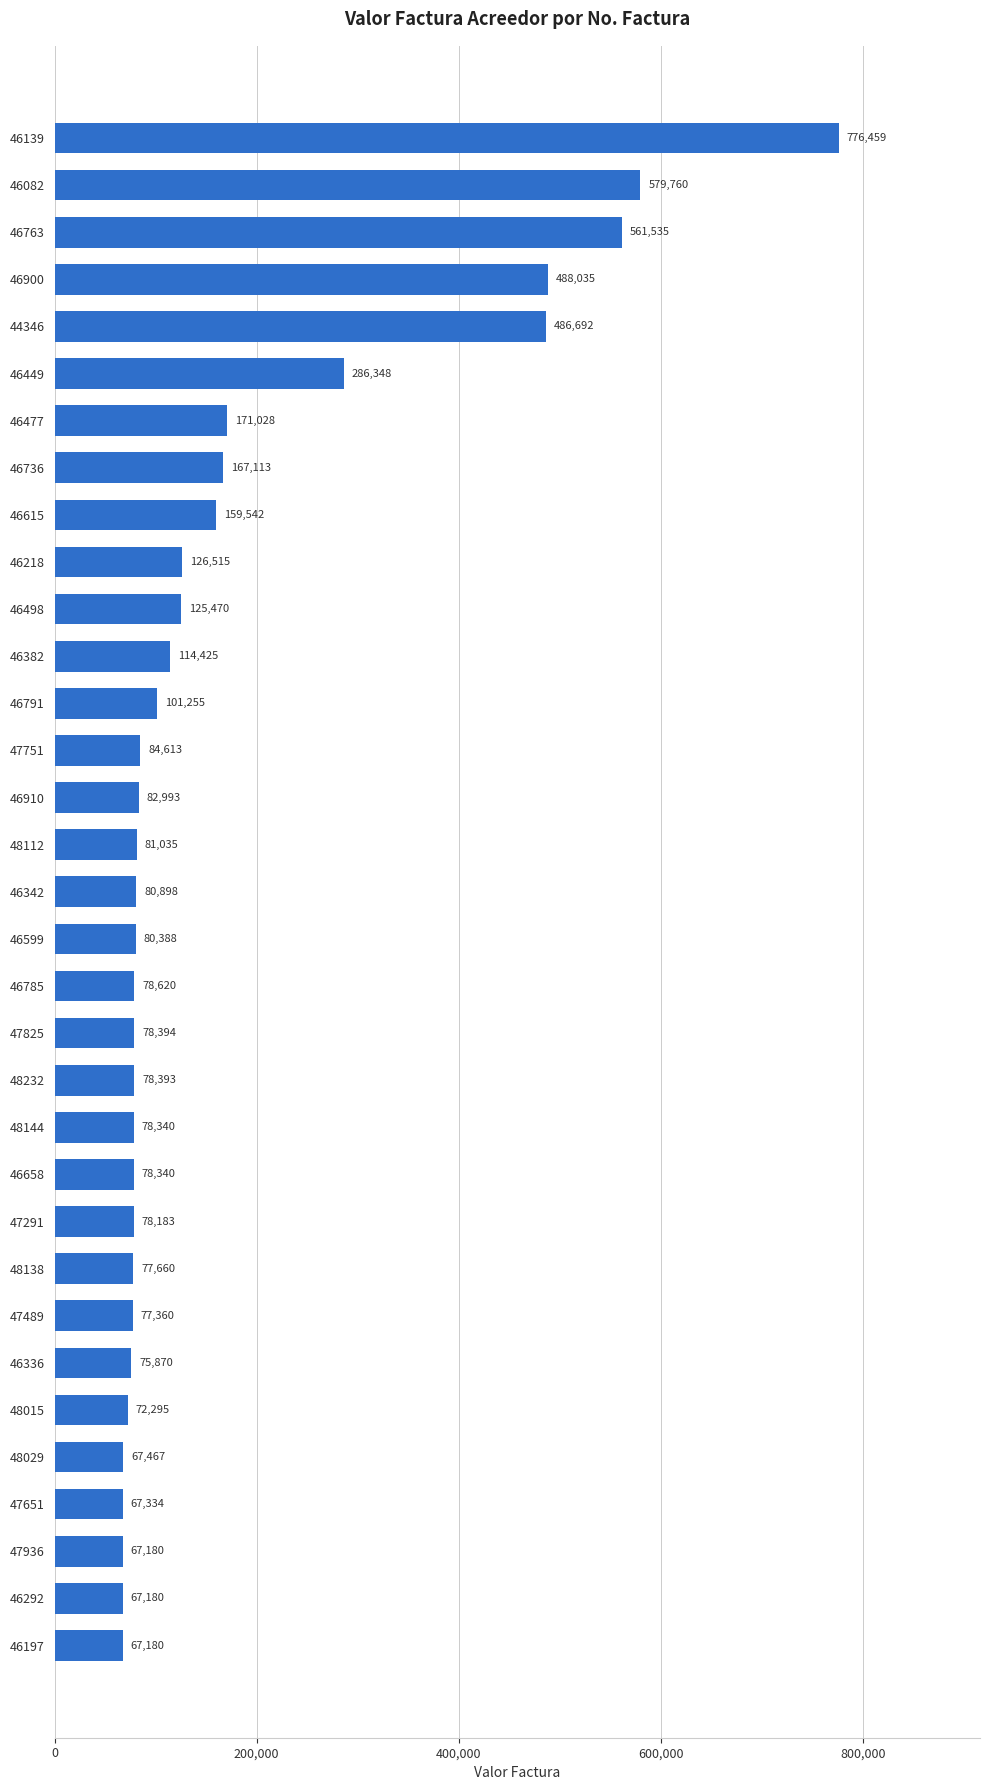

What is the average value?

171633